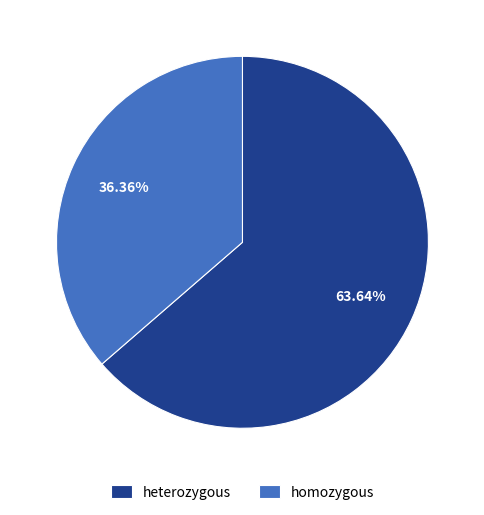

To the nearest percent, what is the average slice percentage?

50%